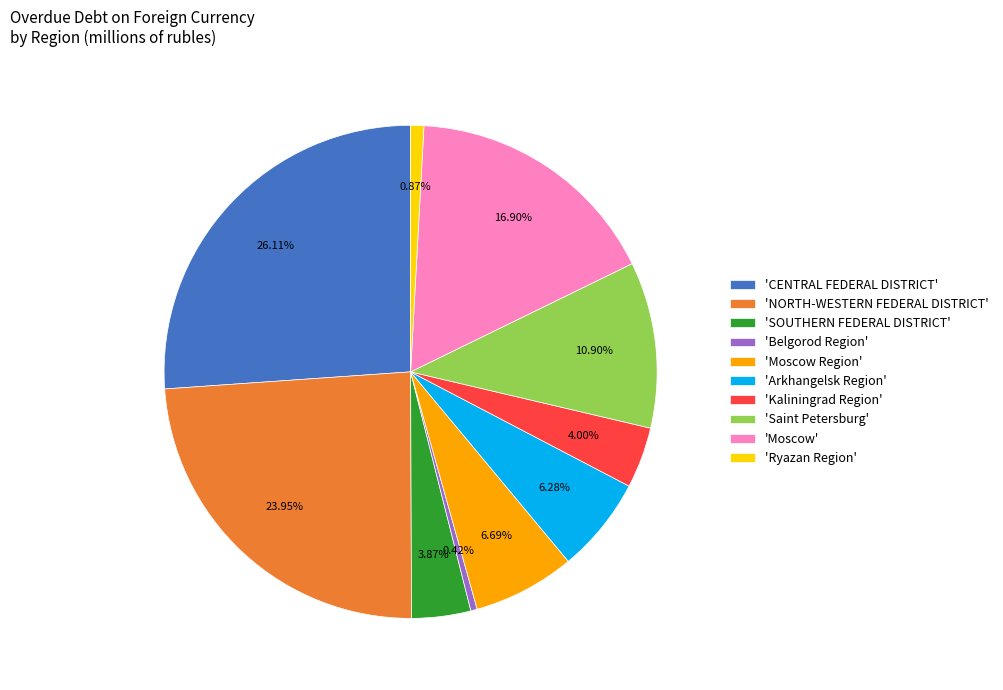

Which has a higher value, 'Saint Petersburg' or 'Arkhangelsk Region'?

'Saint Petersburg'